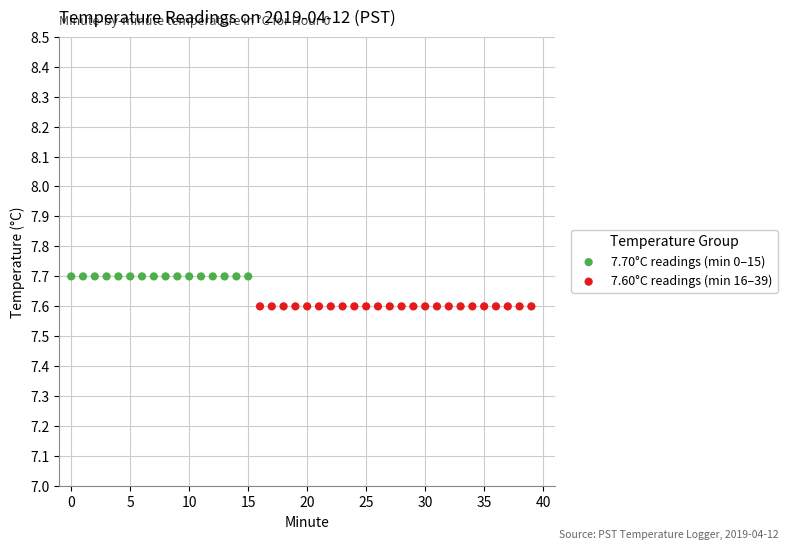

Which series contains the highest Y value?

7.70°C readings (min 0–15)